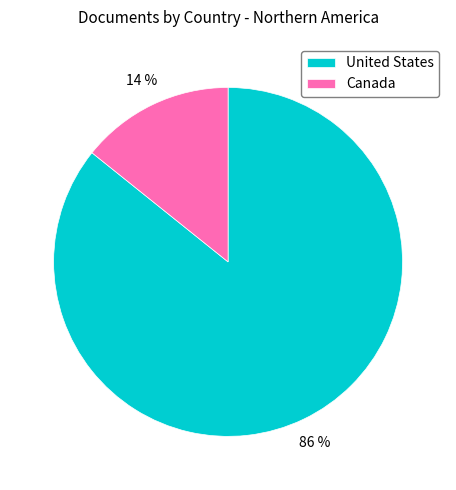

Count the number of slices in the pie.

2